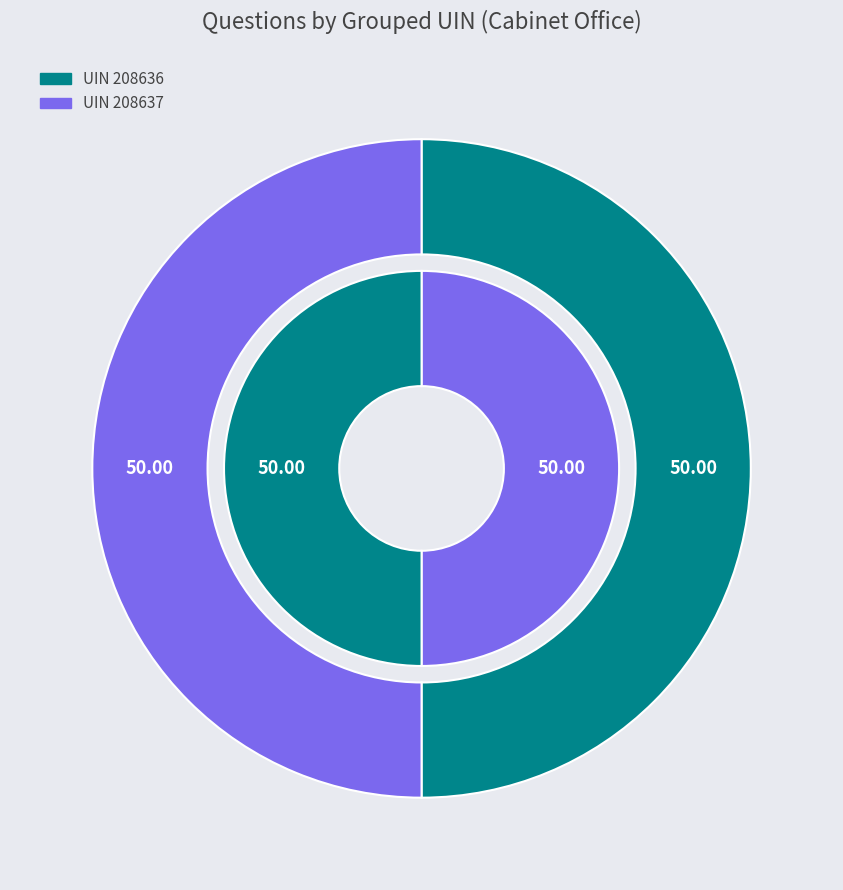

How many slices are in this pie chart?

2